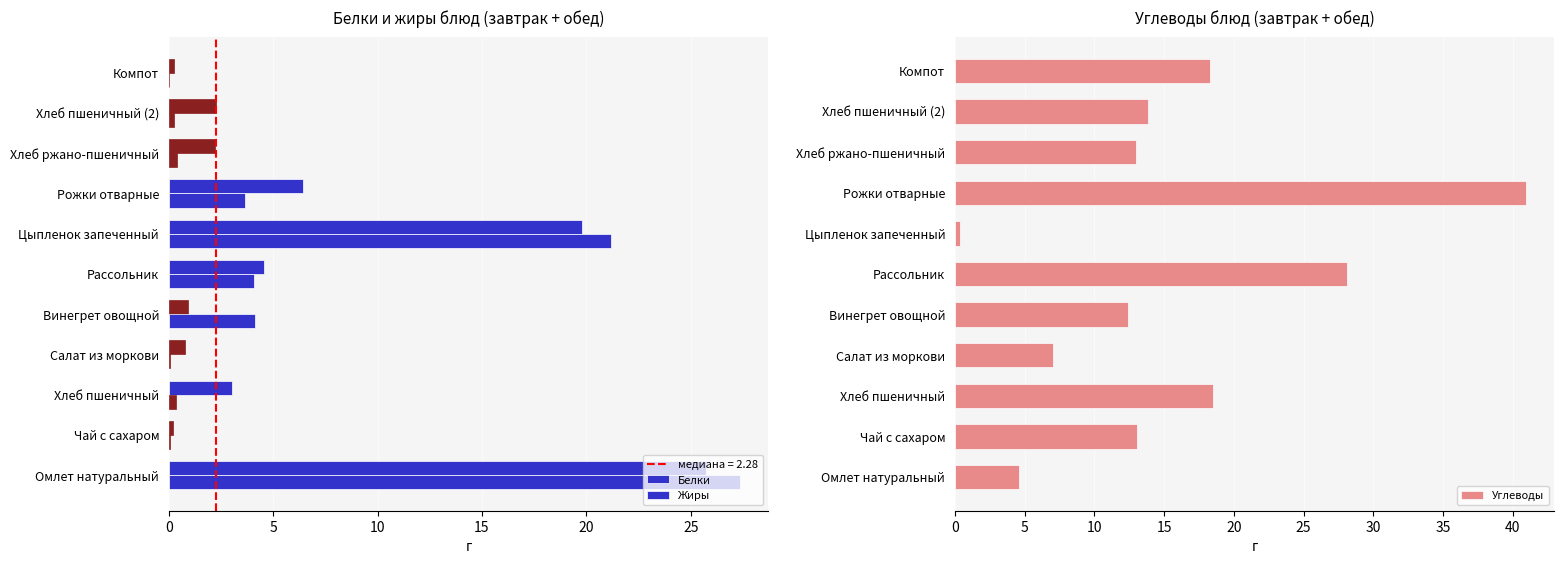

At how many categories does at least one series exceed 38?

1